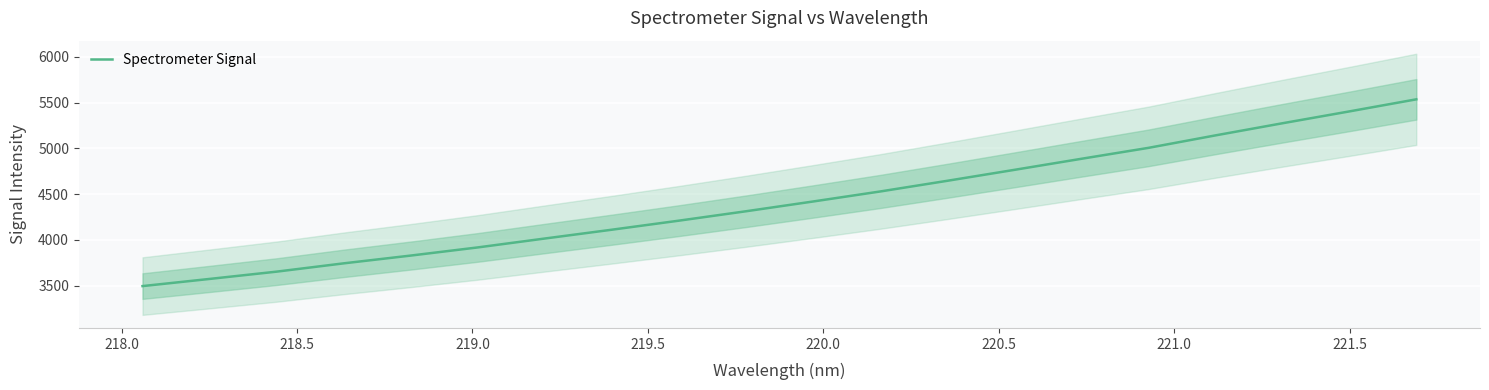

What is the highest value of the Spectrometer Signal series?

5535.8